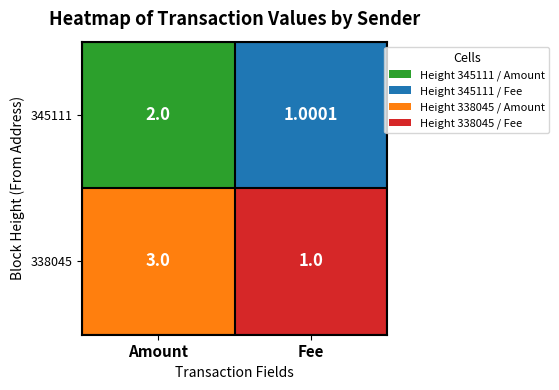

List the labels in order of 338045 value, largest first.

Amount, Fee